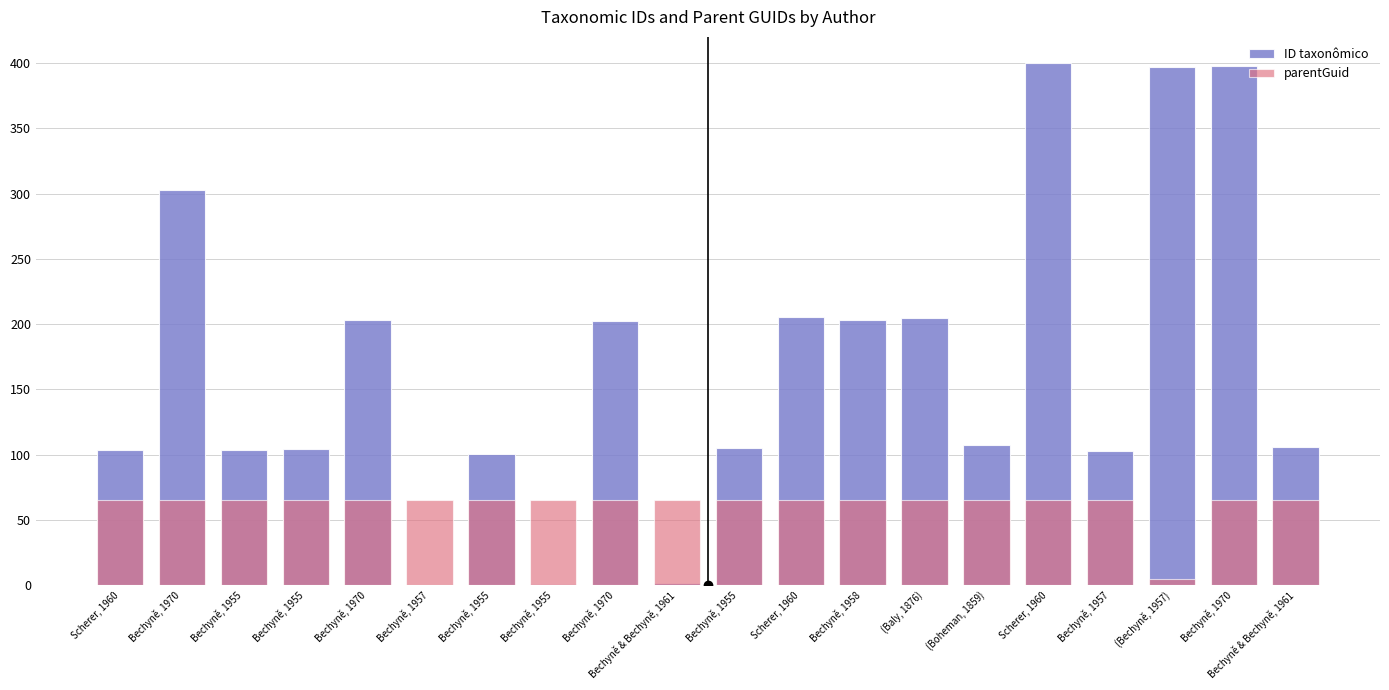

The ID taxonômico series shows 609.5 at (Bechyně, 1957). True or false?

False